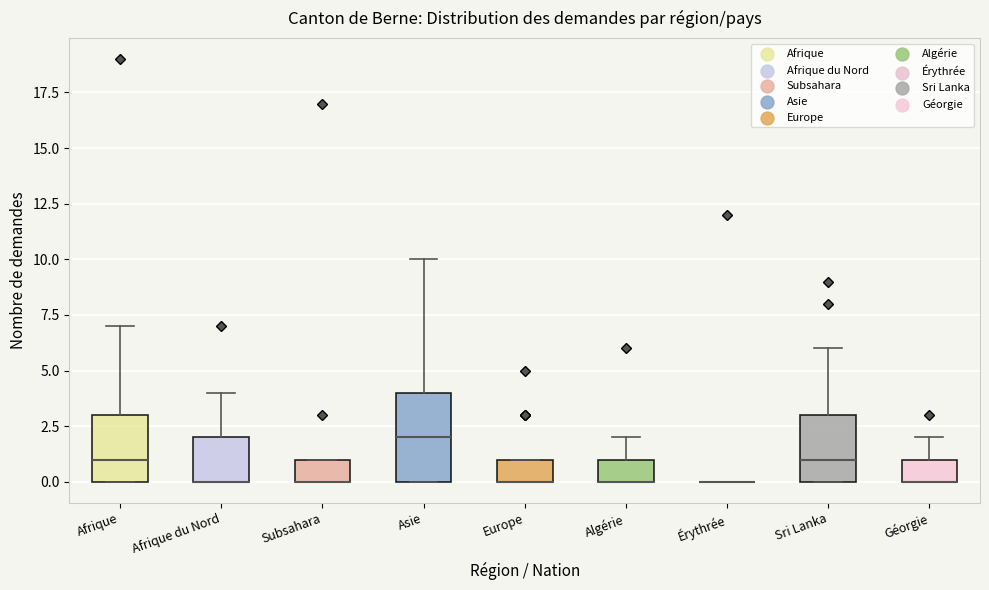

Reading left to right, read every box against the y-axis: the position of its median line, the range the box covers, and the ends of its whiskers. The values are not printed on the chart, so give them approximately, as read against the axis.

Afrique: median 1, box 0 to 3, whiskers 0 to 7
Afrique du Nord: median 0 (drawn on the box's lower edge), box 0 to 2, whiskers 0 to 4
Subsahara: median 0 (drawn on the box's lower edge), box 0 to 1, whiskers 0 to 1
Asie: median 2, box 0 to 4, whiskers 0 to 10
Europe: median 0 (drawn on the box's lower edge), box 0 to 1, whiskers 0 to 1
Algérie: median 0 (drawn on the box's lower edge), box 0 to 1, whiskers 0 to 2
Érythrée: box collapsed to a line at 0, whiskers 0 to 0
Sri Lanka: median 1, box 0 to 3, whiskers 0 to 6
Géorgie: median 0 (drawn on the box's lower edge), box 0 to 1, whiskers 0 to 2